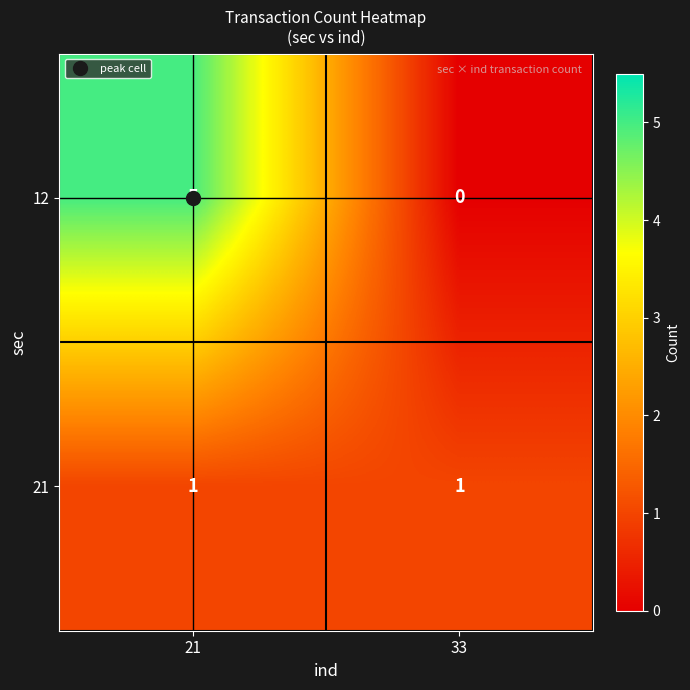

Is it true that 12 equals 0 at 33?

True